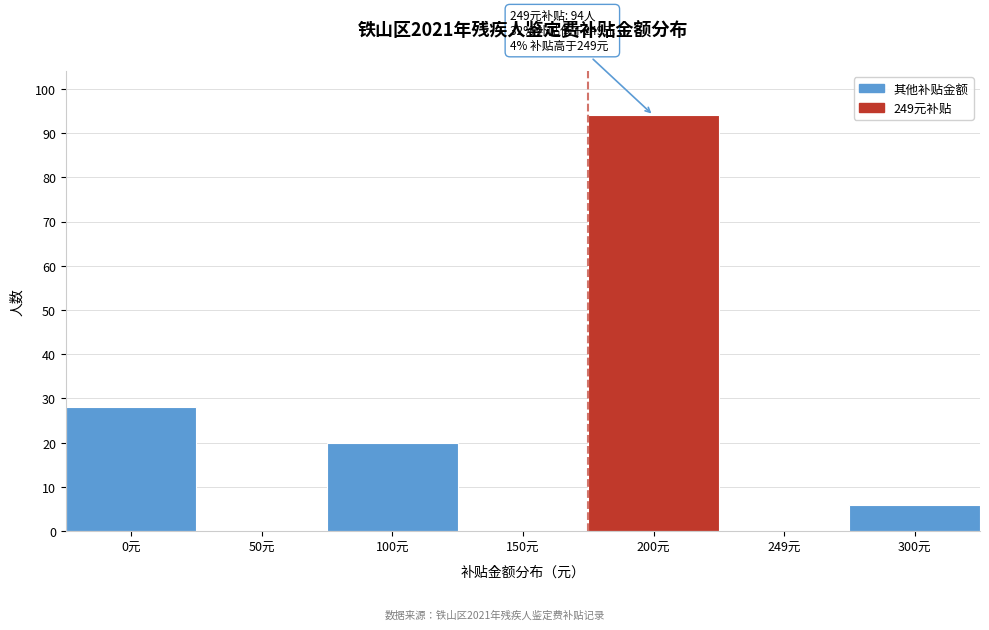

Reading right to left, extract all data points from this chart.

300元=6	249元=0	200元=94	150元=0	100元=20	50元=0	0元=28